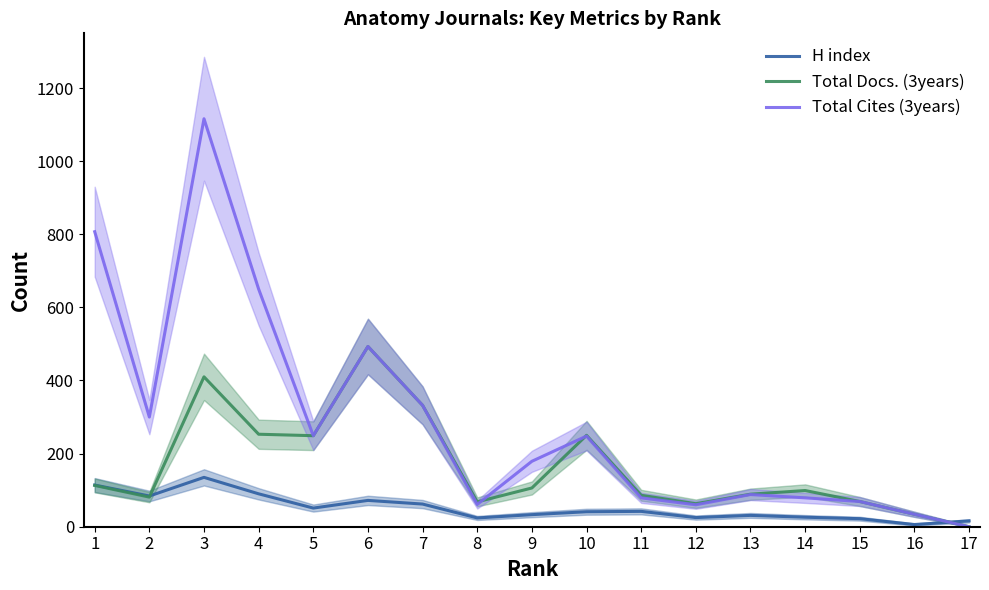

Reading left to right, what are all the values shown in this chart?

H index: 1=114	2=84	3=135	4=90	5=51	6=72	7=62	8=24	9=33	10=41	11=42	12=25	13=31	14=26	15=22	16=6	17=16
Total Docs. (3years): 1=113	2=81	3=410	4=253	5=249	6=493	7=332	8=68	9=106	10=250	11=86	12=63	13=89	14=99	15=69	16=34	17=0
Total Cites (3years): 1=807	2=300	3=1116	4=650	5=249	6=493	7=332	8=61	9=179	10=248	11=79	12=60	13=88	14=79	15=69	16=34	17=0